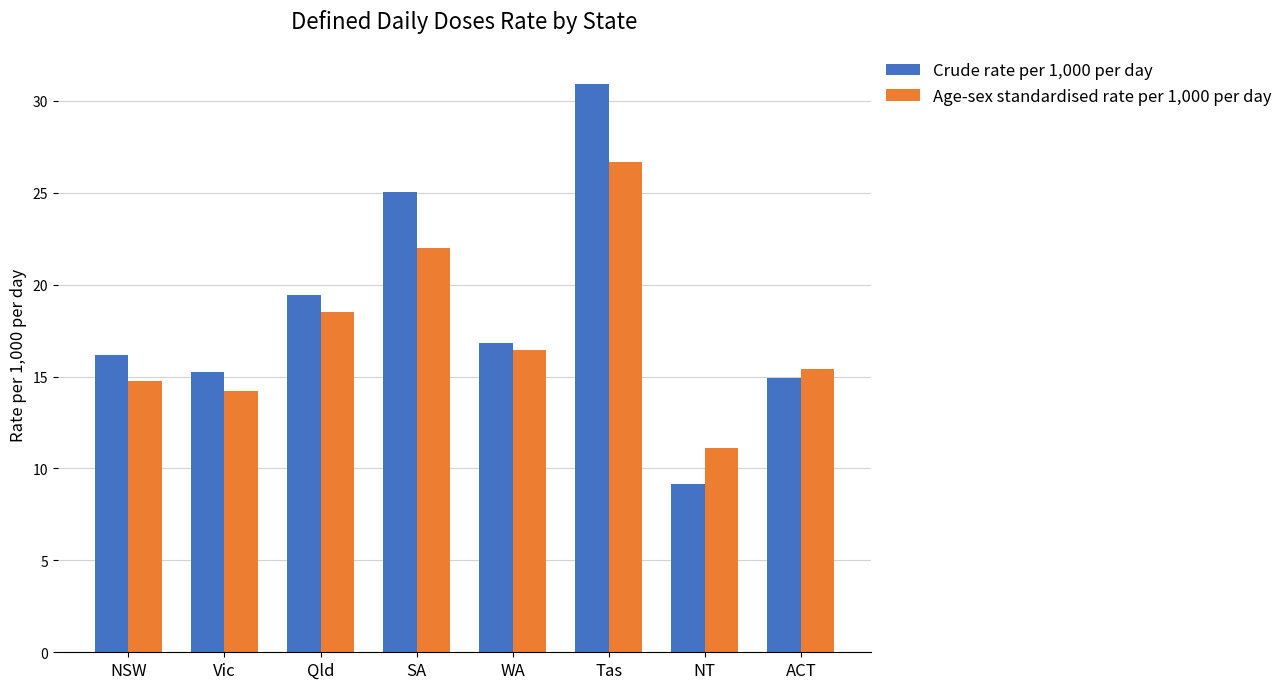

At which category is the sum across all series the highest?

Tas